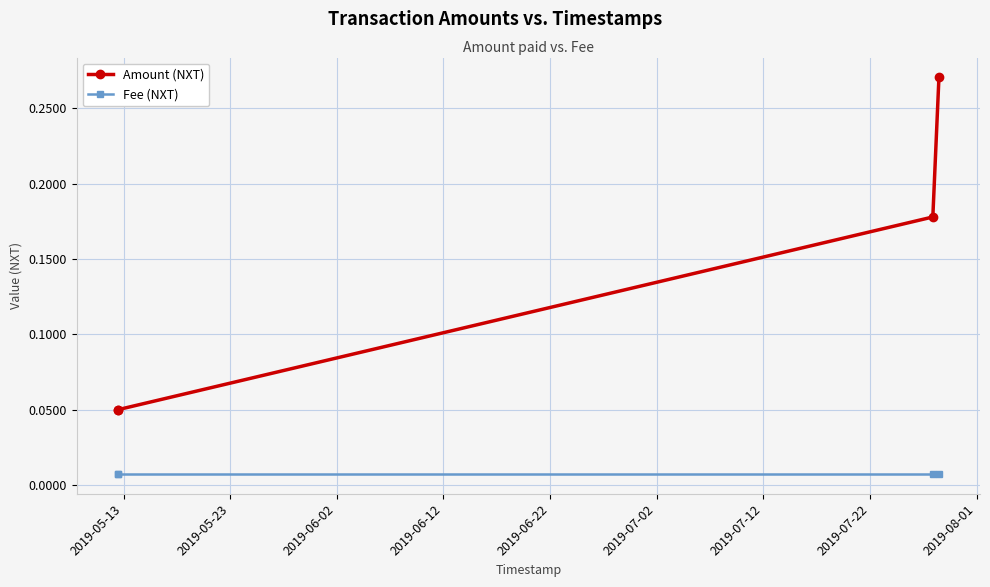

True or false: Fee (NXT) has a value of 0.0 at 2019-05-13.

False